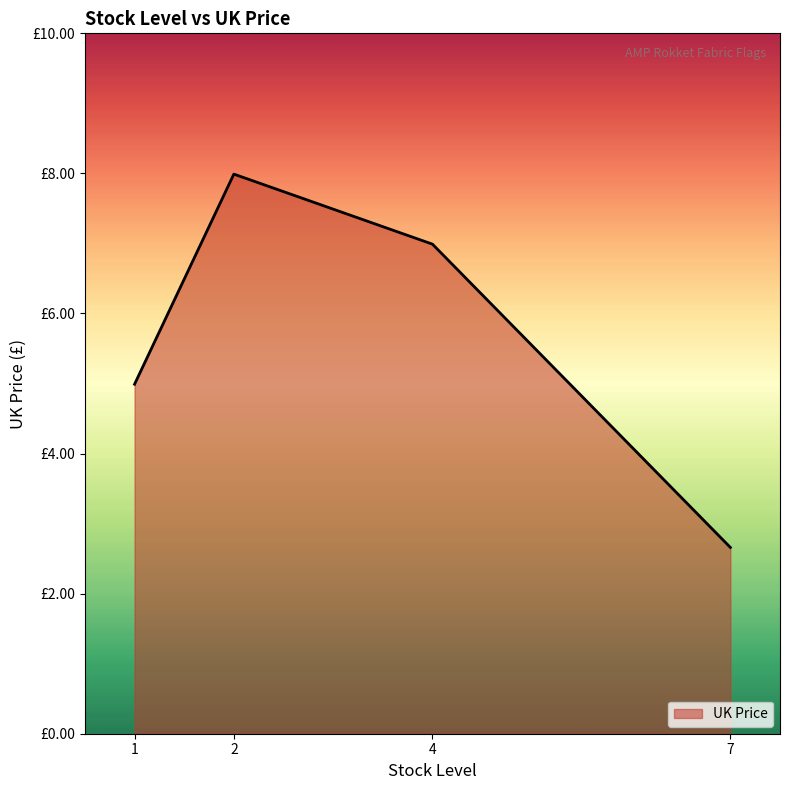

List the labels in order of value, largest first.

2, 4, 1, 7